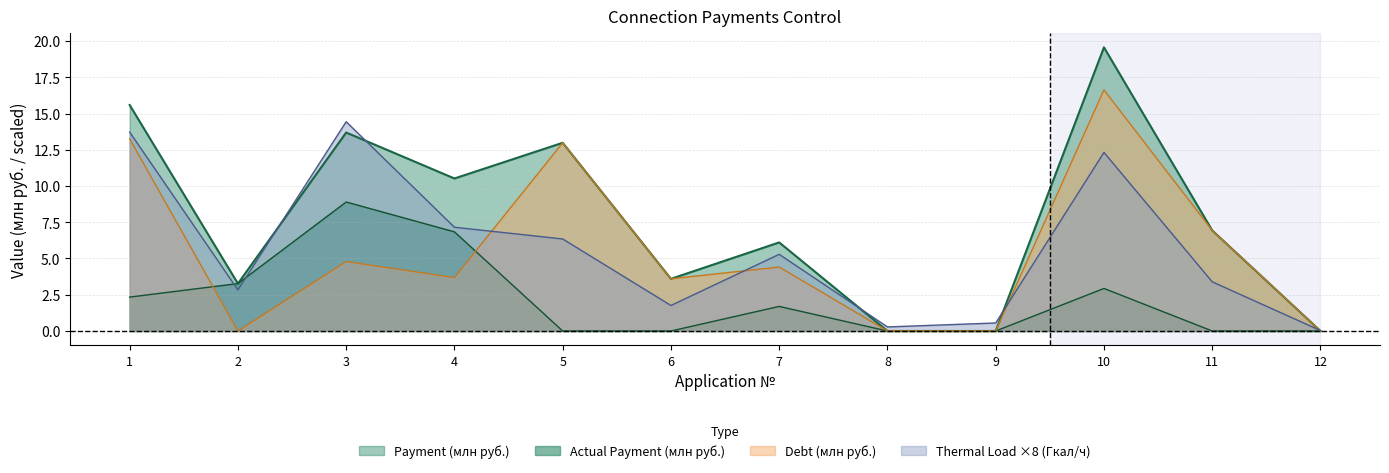

Which series ends up on top after the final intersection of Debt (млн руб.) and Actual Payment (млн руб.)?

Actual Payment (млн руб.)